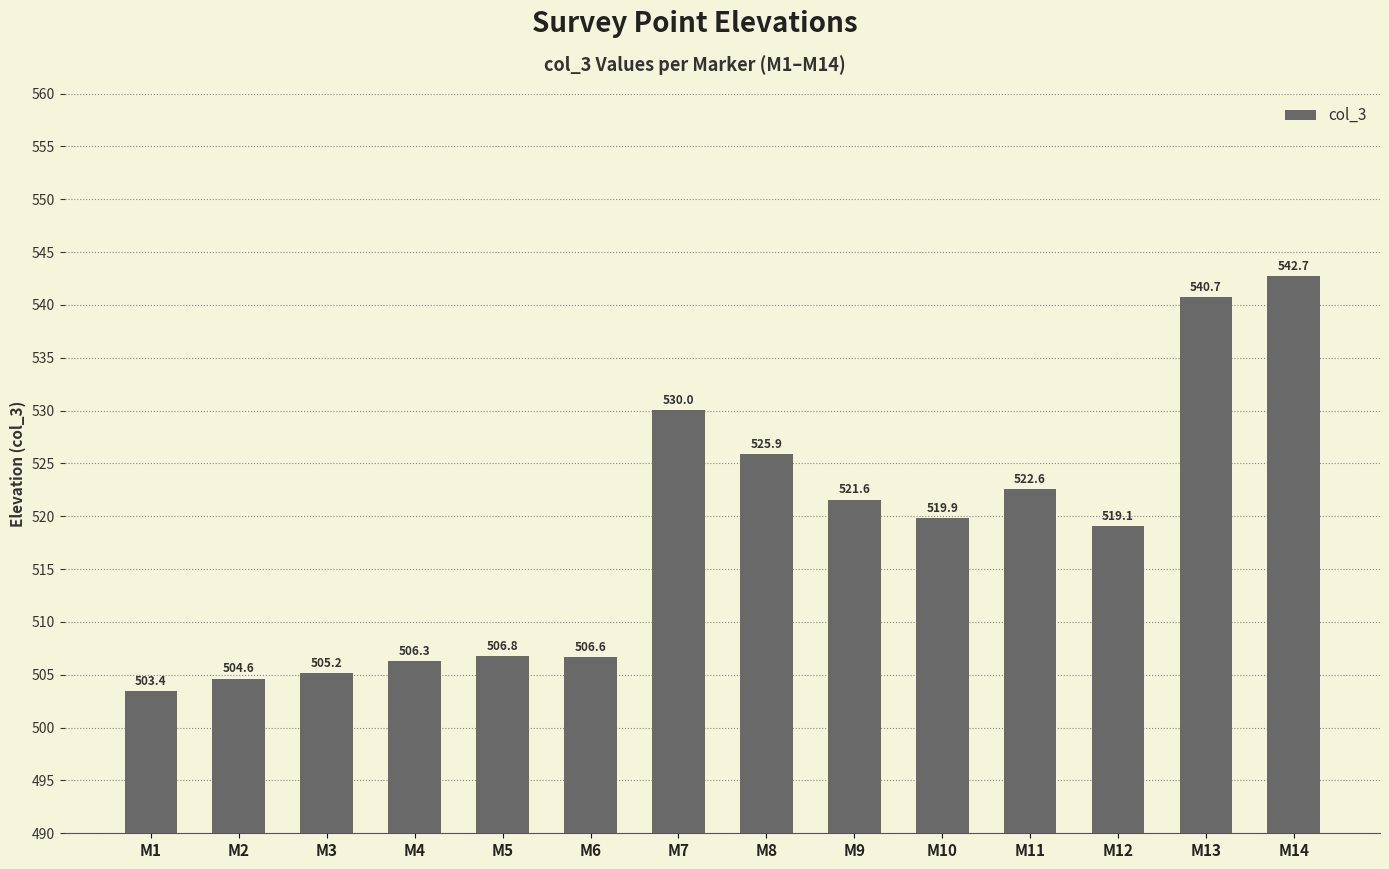

Where does the data first go above 519?

M7